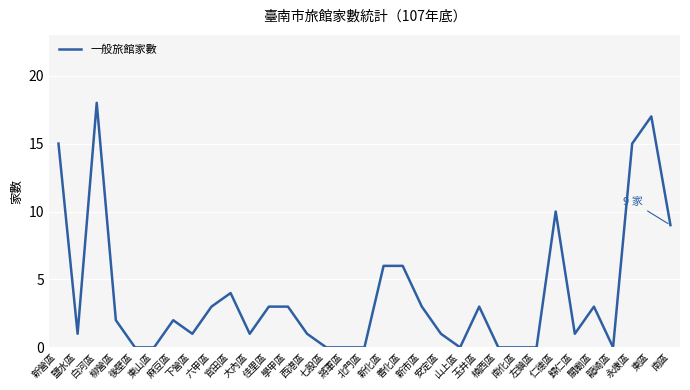

What is the change in value from 鹽水區 to 新市區?

+2